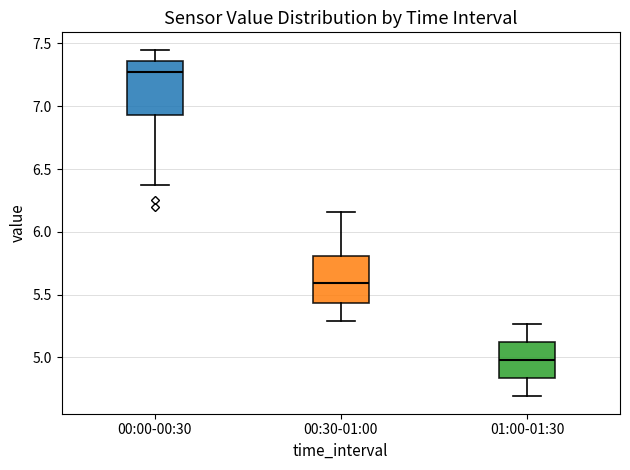

Where does the median line of the box for 00:30-01:00 sit on the y-axis? The values are not printed on the chart, so give them approximately, as read against the axis.

5.60